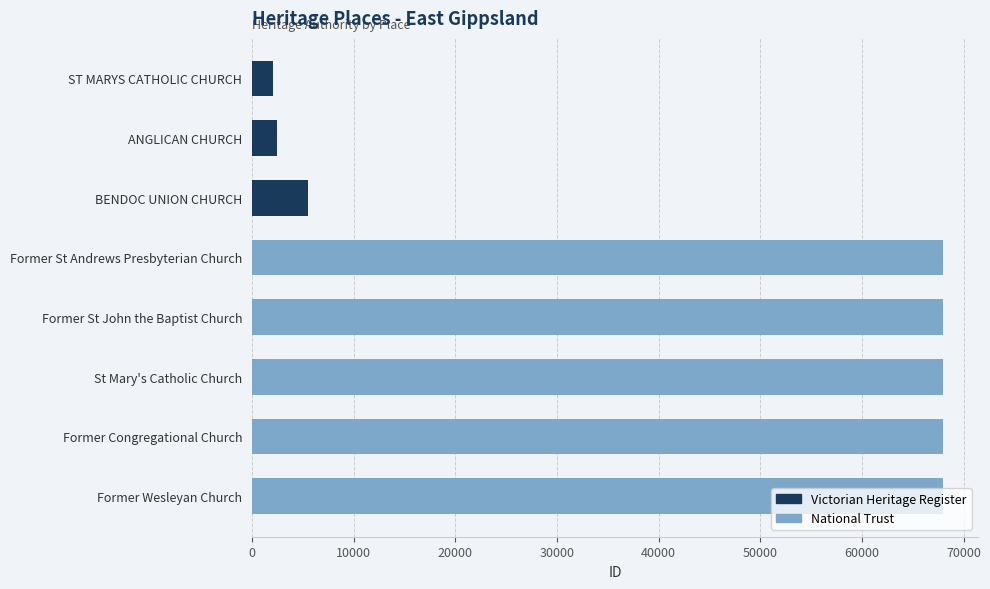

What is the label of the 2nd bar from the left?

ANGLICAN CHURCH